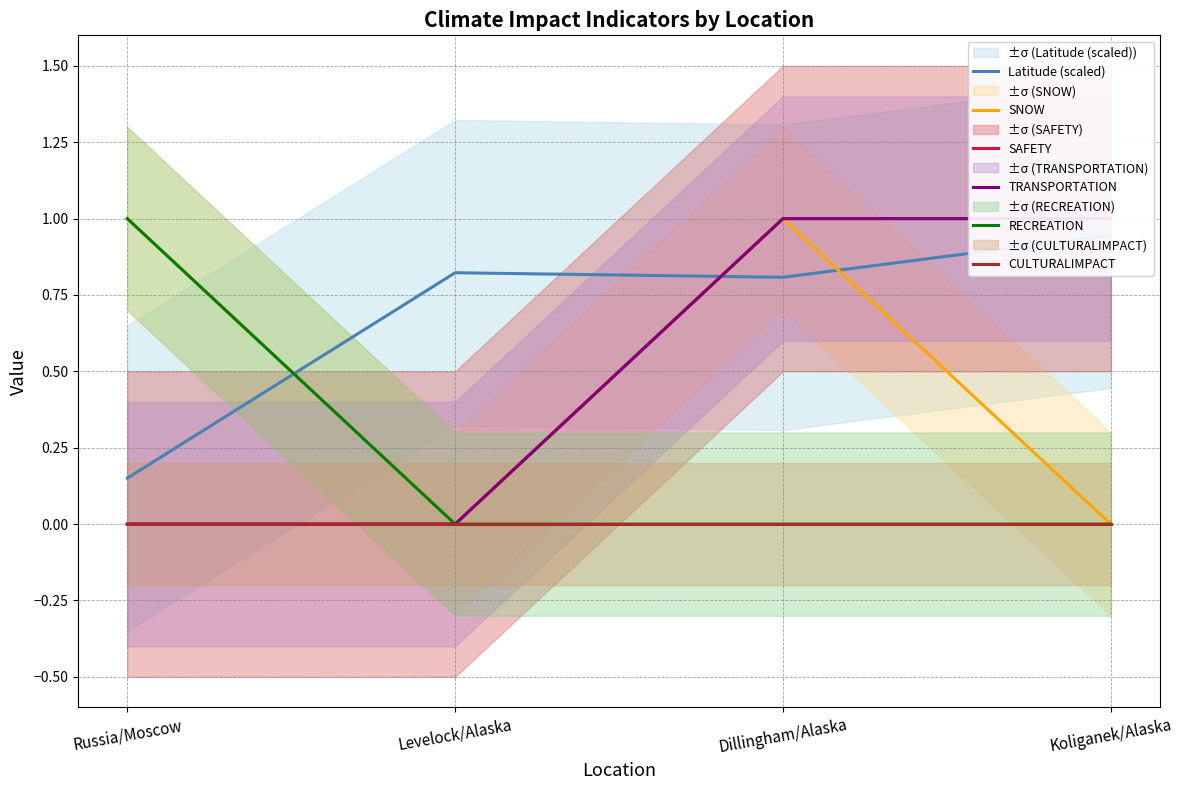

Is the value of SNOW at Russia/Moscow greater than the value of Latitude (scaled) at Dillingham/Alaska?

Yes